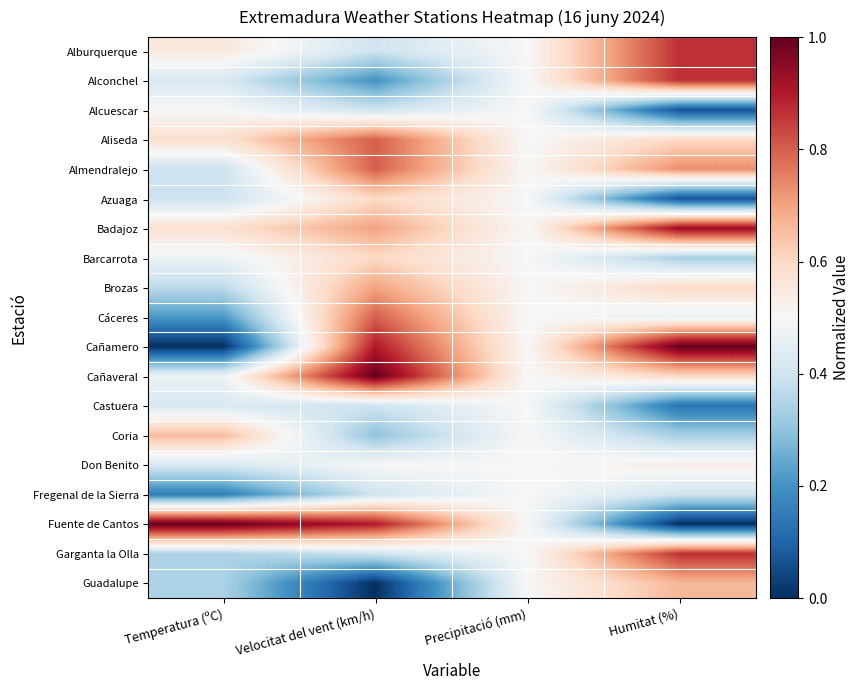

Reading left to right, extract all data points from this chart.

Alburquerque: Temperatura (ºC)=0.6	Velocitat del vent (km/h)=0.4	Precipitació (mm)=0.5	Humitat (%)=0.9
Alconchel: Temperatura (ºC)=0.4	Velocitat del vent (km/h)=0.2	Precipitació (mm)=0.5	Humitat (%)=0.9
Alcuescar: Temperatura (ºC)=0.5	Velocitat del vent (km/h)=0.4	Precipitació (mm)=0.5	Humitat (%)=0.1
Aliseda: Temperatura (ºC)=0.6	Velocitat del vent (km/h)=0.8	Precipitació (mm)=0.5	Humitat (%)=0.6
Almendralejo: Temperatura (ºC)=0.4	Velocitat del vent (km/h)=0.8	Precipitació (mm)=0.5	Humitat (%)=0.7
Azuaga: Temperatura (ºC)=0.4	Velocitat del vent (km/h)=0.6	Precipitació (mm)=0.5	Humitat (%)=0.1
Badajoz: Temperatura (ºC)=0.6	Velocitat del vent (km/h)=0.7	Precipitació (mm)=0.5	Humitat (%)=0.9
Barcarrota: Temperatura (ºC)=0.5	Velocitat del vent (km/h)=0.6	Precipitació (mm)=0.5	Humitat (%)=0.3
Brozas: Temperatura (ºC)=0.4	Velocitat del vent (km/h)=0.7	Precipitació (mm)=0.5	Humitat (%)=0.6
Cáceres: Temperatura (ºC)=0.2	Velocitat del vent (km/h)=0.8	Precipitació (mm)=0.5	Humitat (%)=0.5
Cañamero: Temperatura (ºC)=0.0	Velocitat del vent (km/h)=0.9	Precipitació (mm)=0.5	Humitat (%)=1.0
Cañaveral: Temperatura (ºC)=0.5	Velocitat del vent (km/h)=1.0	Precipitació (mm)=0.5	Humitat (%)=0.6
Castuera: Temperatura (ºC)=0.4	Velocitat del vent (km/h)=0.4	Precipitació (mm)=0.5	Humitat (%)=0.1
Coria: Temperatura (ºC)=0.7	Velocitat del vent (km/h)=0.3	Precipitació (mm)=0.5	Humitat (%)=0.3
Don Benito: Temperatura (ºC)=0.4	Velocitat del vent (km/h)=0.5	Precipitació (mm)=0.5	Humitat (%)=0.5
Fregenal de la Sierra: Temperatura (ºC)=0.2	Velocitat del vent (km/h)=0.4	Precipitació (mm)=0.5	Humitat (%)=0.4
Fuente de Cantos: Temperatura (ºC)=1.0	Velocitat del vent (km/h)=0.9	Precipitació (mm)=0.5	Humitat (%)=0.0
Garganta la Olla: Temperatura (ºC)=0.3	Velocitat del vent (km/h)=0.4	Precipitació (mm)=0.5	Humitat (%)=0.9
Guadalupe: Temperatura (ºC)=0.3	Velocitat del vent (km/h)=0.0	Precipitació (mm)=0.5	Humitat (%)=0.7